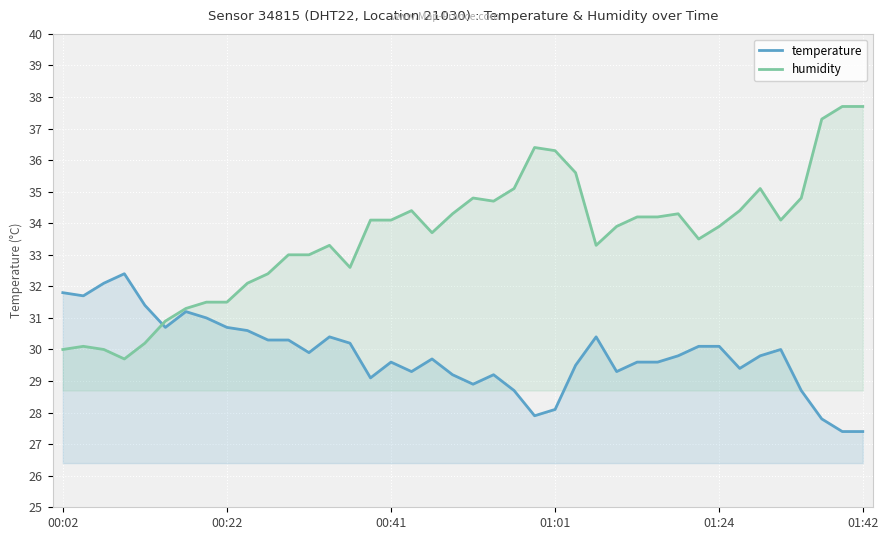

Which series has the largest total across all categories?

humidity